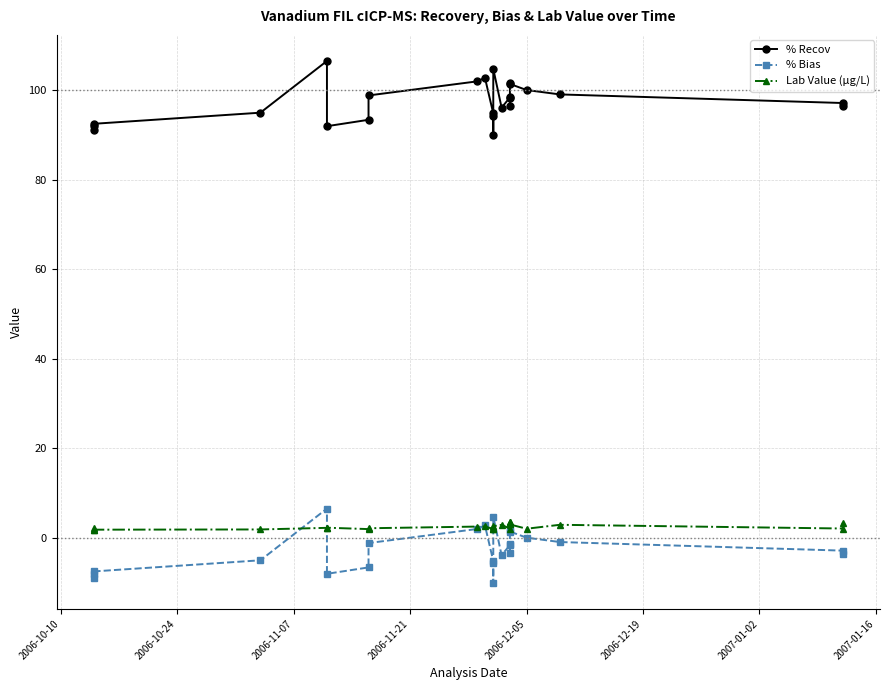

What is the sum of all % Bias values?

-64.0